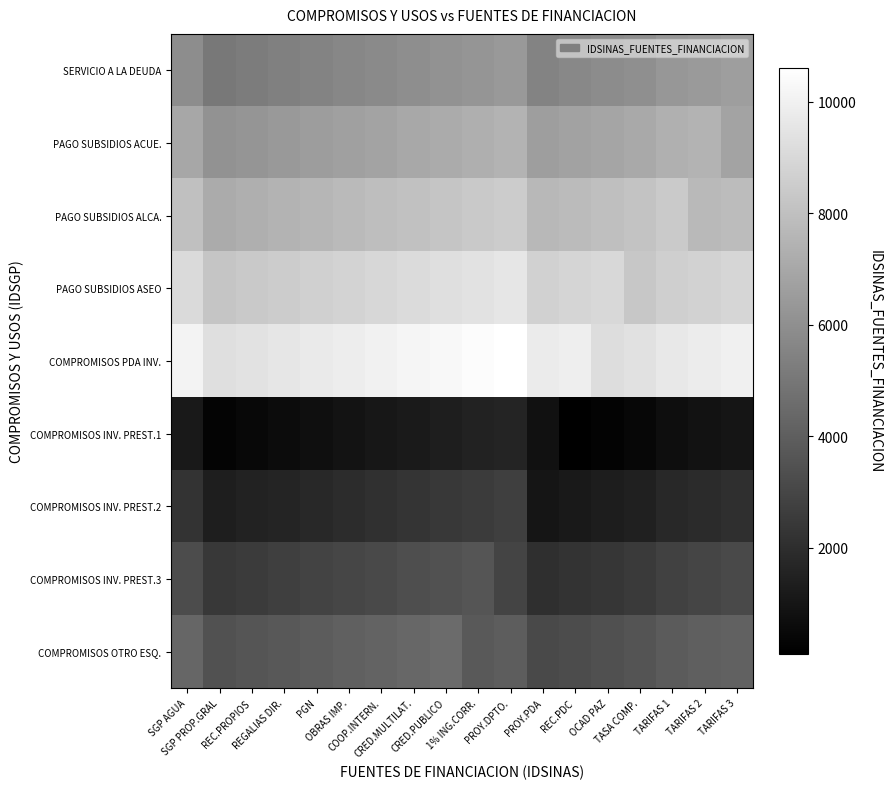

What is the minimum value shown in the chart?

100